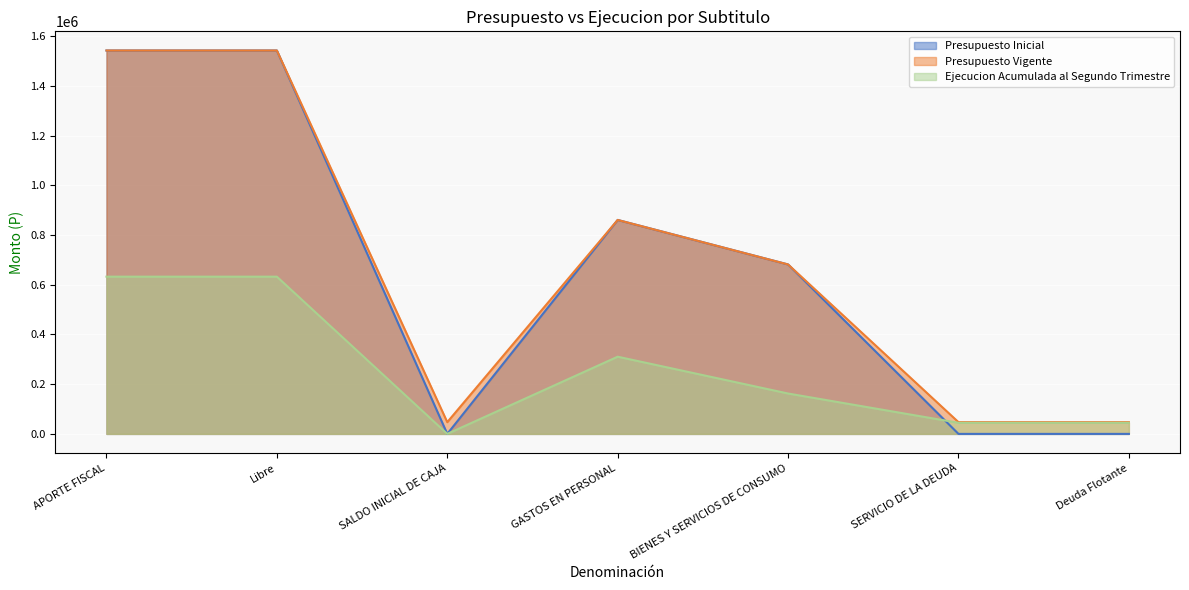

List the labels in order of Presupuesto Vigente value, largest first.

APORTE FISCAL, Libre, GASTOS EN PERSONAL, BIENES Y SERVICIOS DE CONSUMO, SALDO INICIAL DE CAJA, SERVICIO DE LA DEUDA, Deuda Flotante